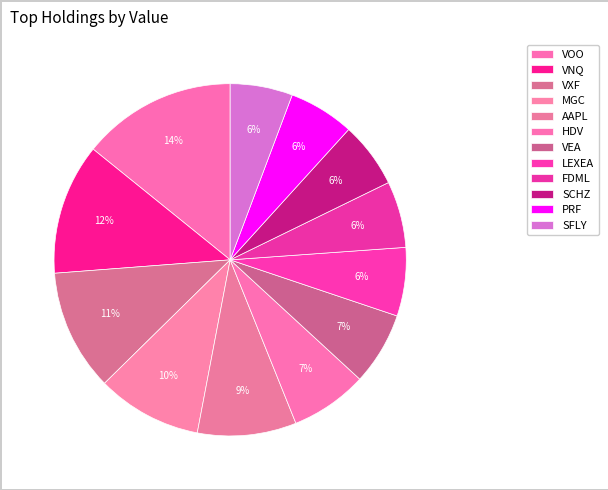

Does VNQ represent more than half of the total?

No